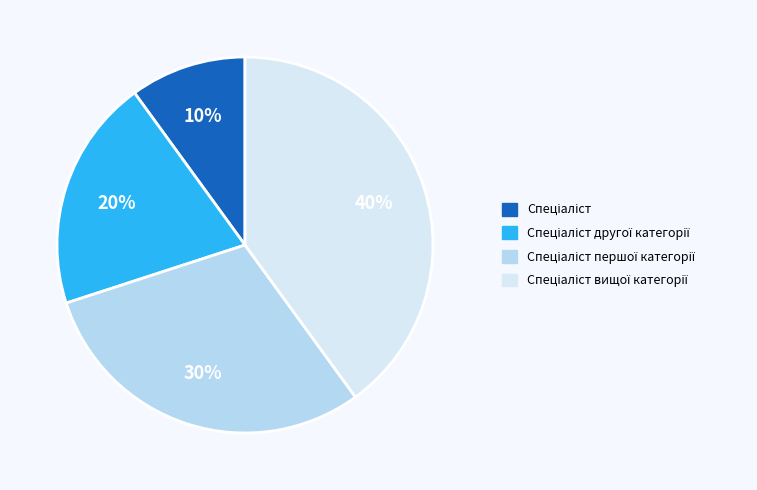

Count the number of slices in the pie.

4